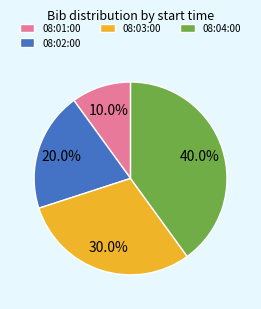

True or false: 08:01:00 accounts for 20% of the total.

False